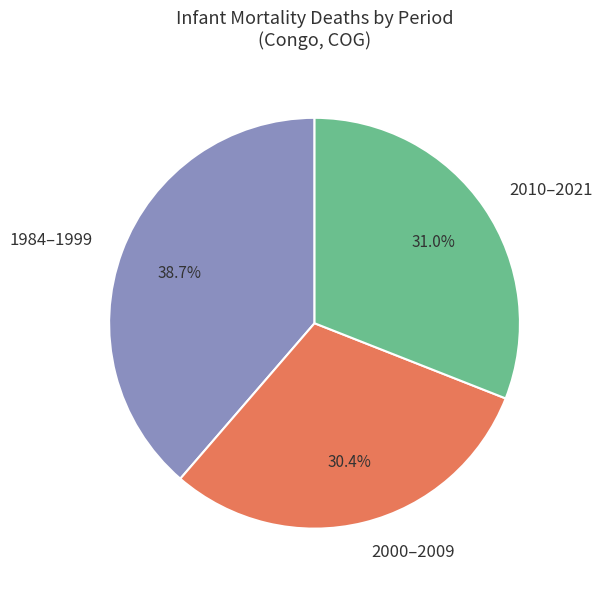

What is the largest slice in the pie chart?

1984–1999